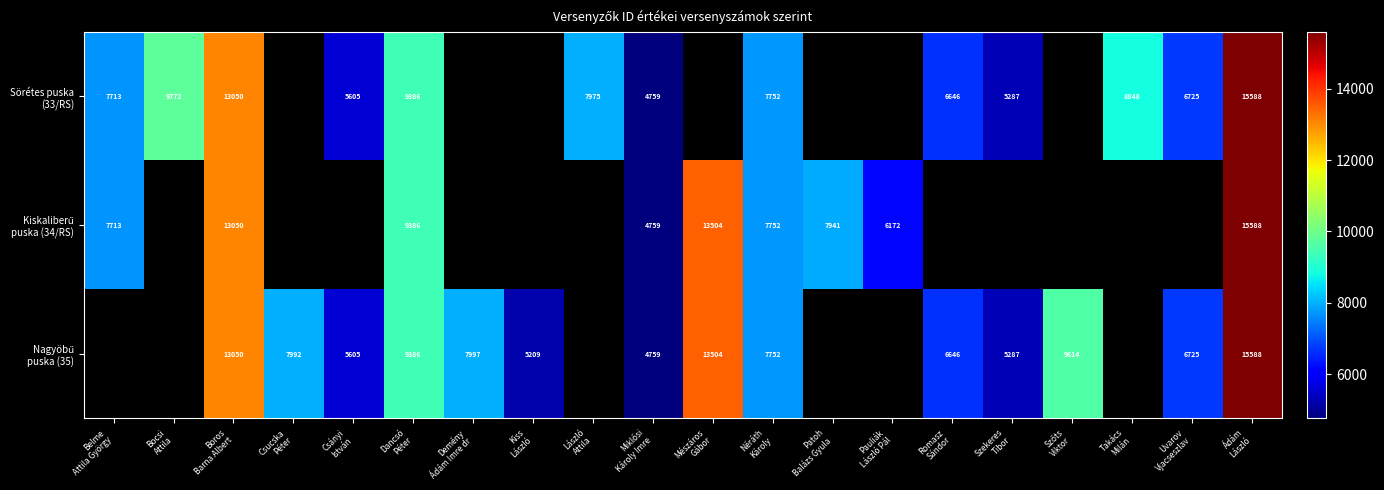

The value of Nagyöbű puska (35) at Boros Barna Albert is 17472.7. True or false?

False